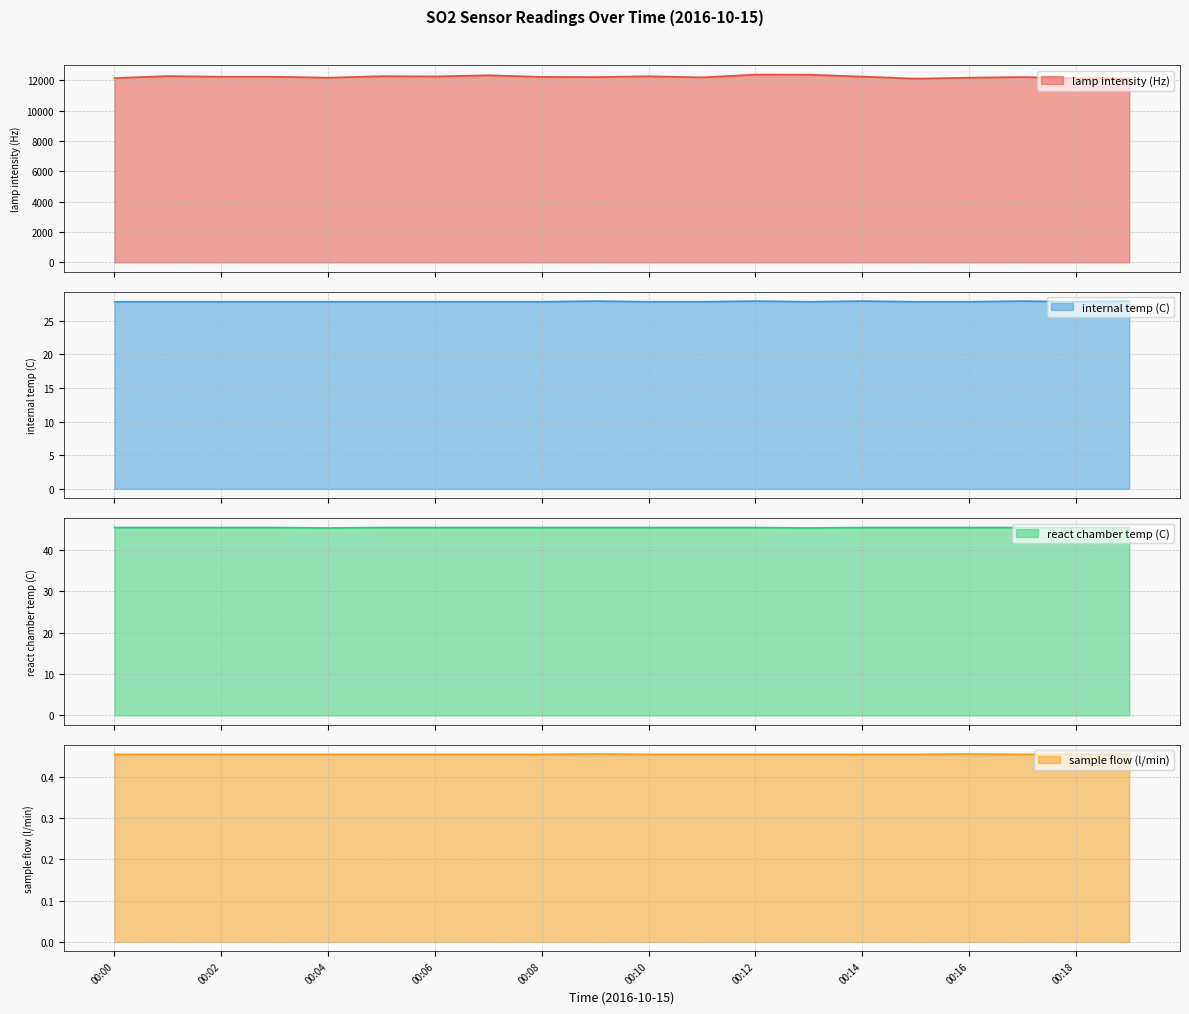

What is the value of the sample flow (l/min) point at the 6th from the left?

0.5